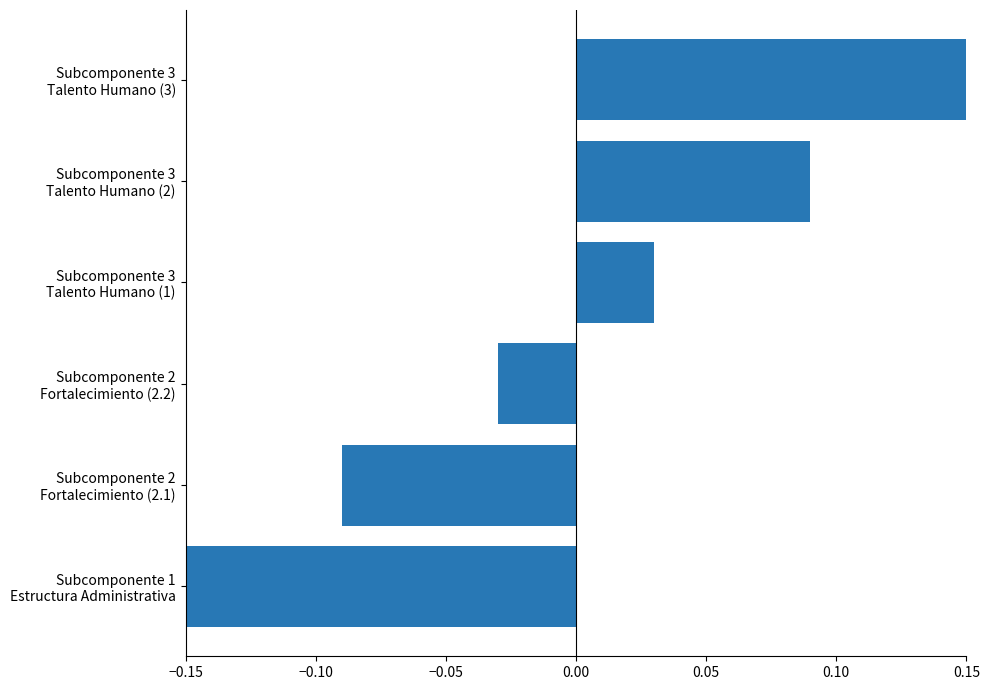

What is the difference between the maximum and minimum values?

0.3